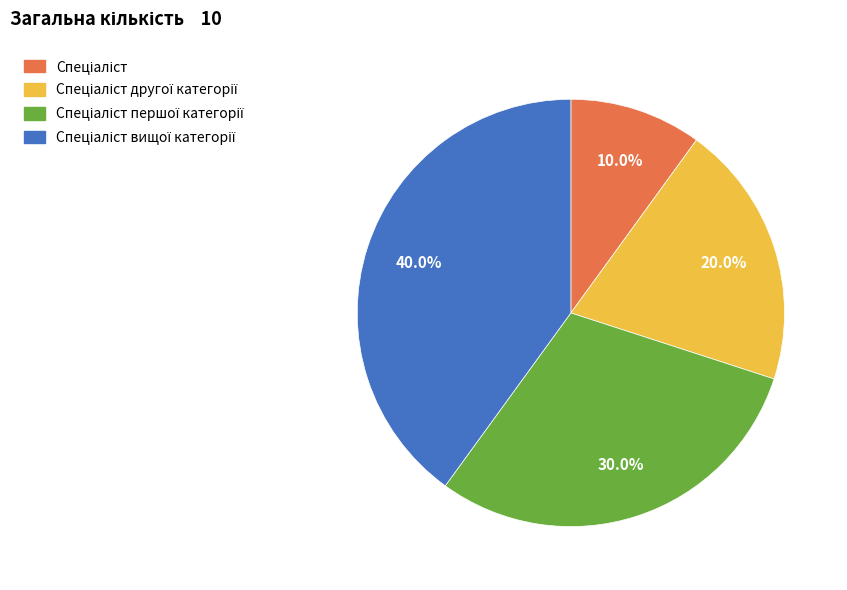

Is there a majority slice in this chart?

No